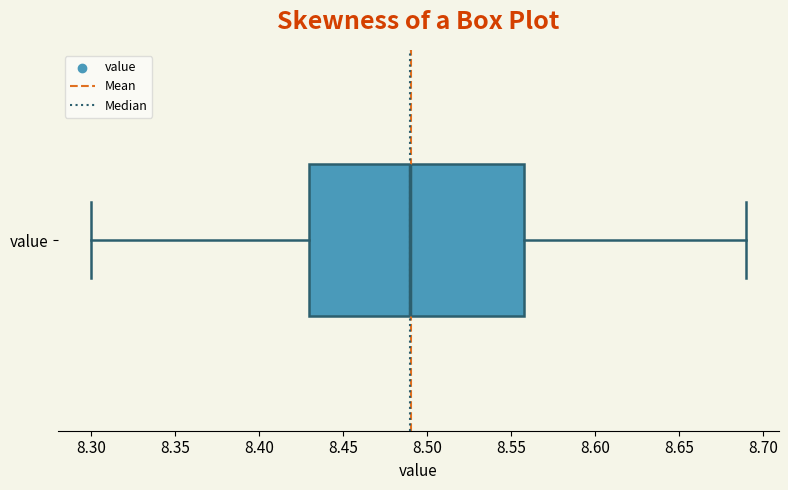

Read this box plot against the x-axis: the position of the median line, the range covered by the box, and the ends of both whiskers. The values are not printed on the chart, so give them approximately, as read against the axis.

median 8.49, box 8.43 to 8.56, whiskers 8.30 to 8.69